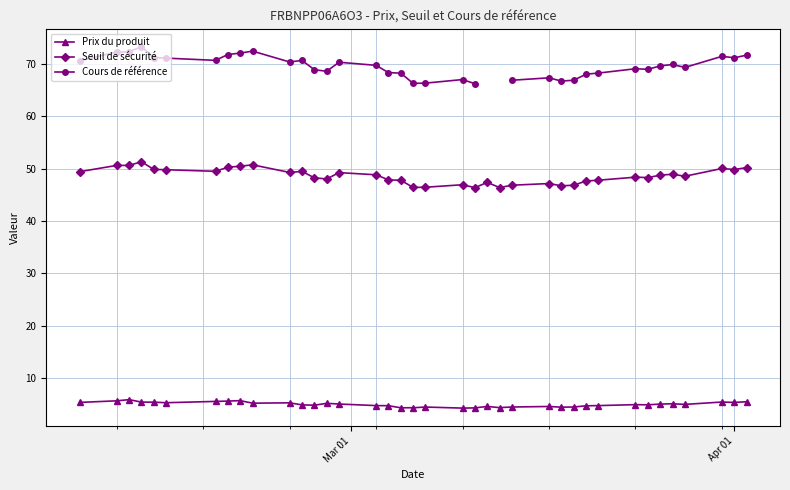

True or false: Seuil de sécurité and Prix du produit intersect in this chart.

False